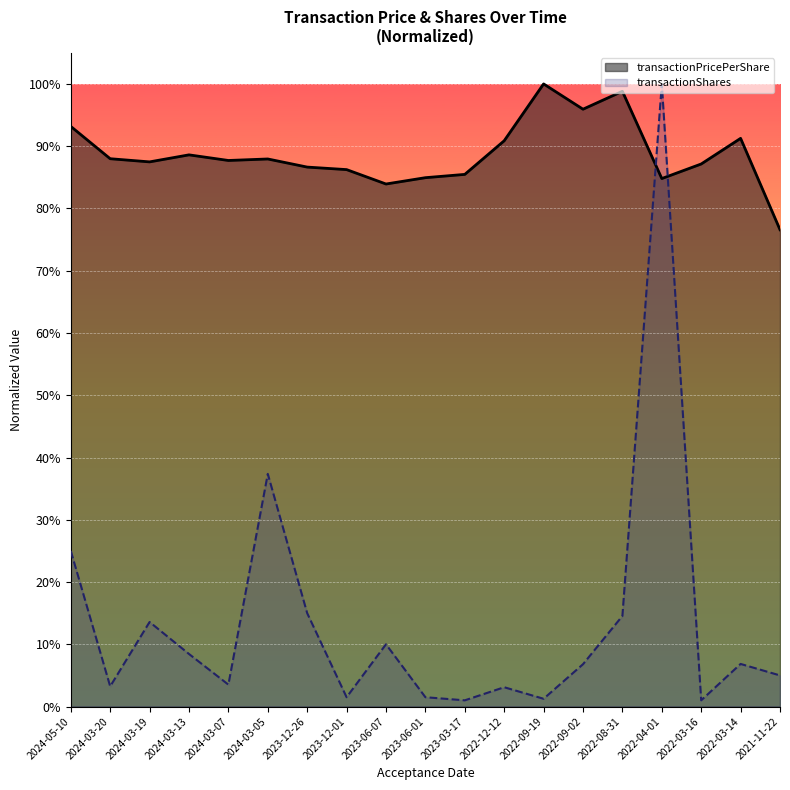

At which category does the data reach its first local valley?

2024-03-19